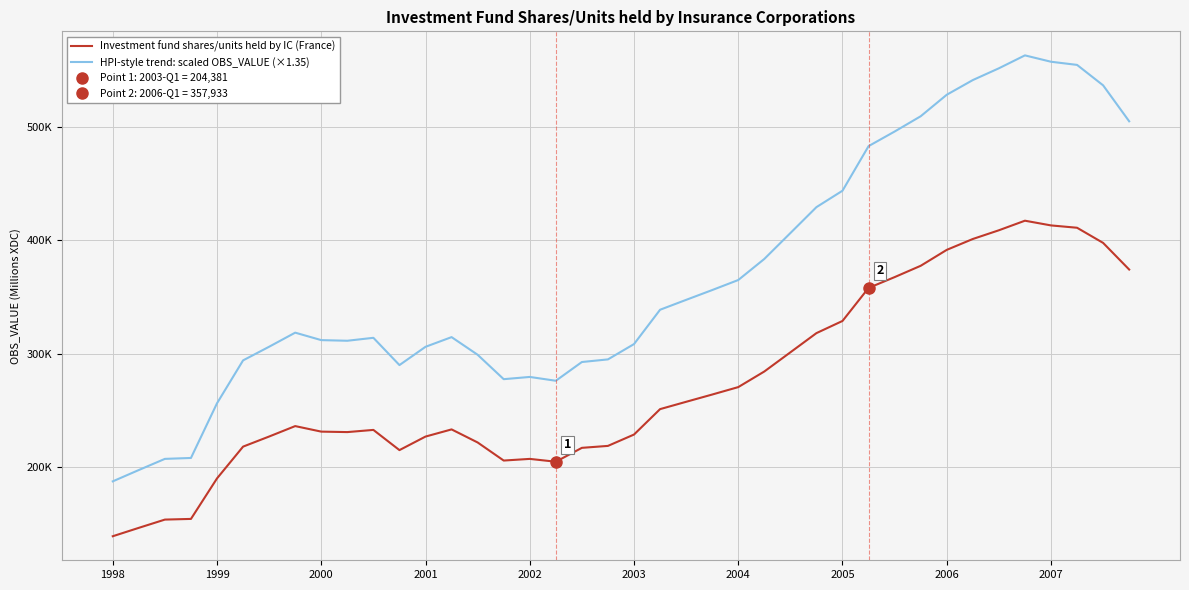

At which label is HPI-style trend: scaled OBS_VALUE (×1.35) closest to 375221?

25